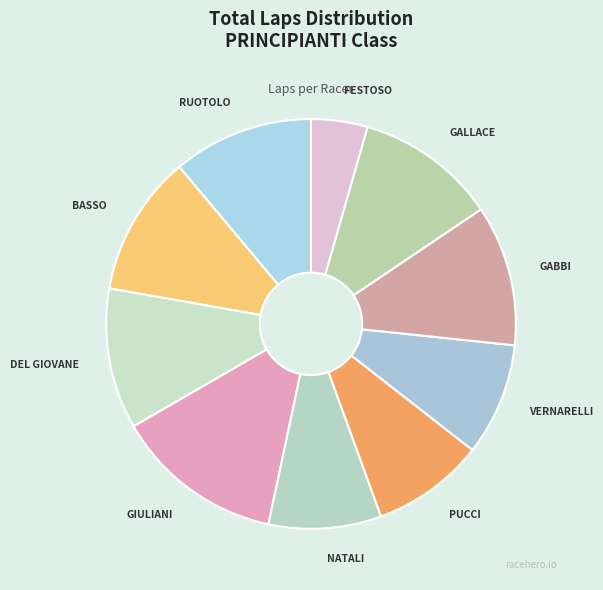

What is the largest slice in the pie chart?

GIULIANI